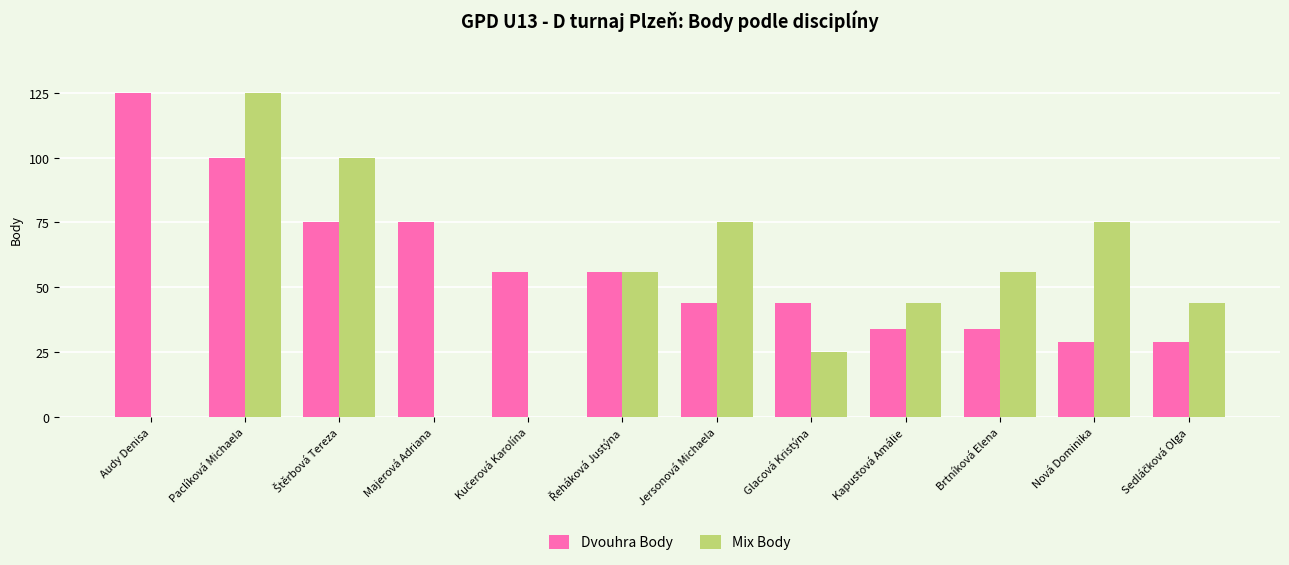

What is the sum of the Dvouhra Body values at Glacová Kristýna and Majerová Adriana?

119